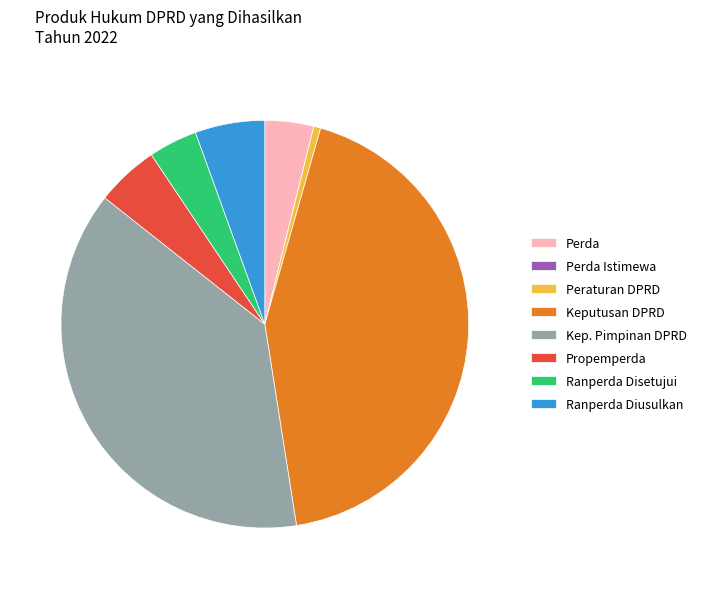

The Ranperda Diusulkan slice represents 1% of the pie. True or false?

False